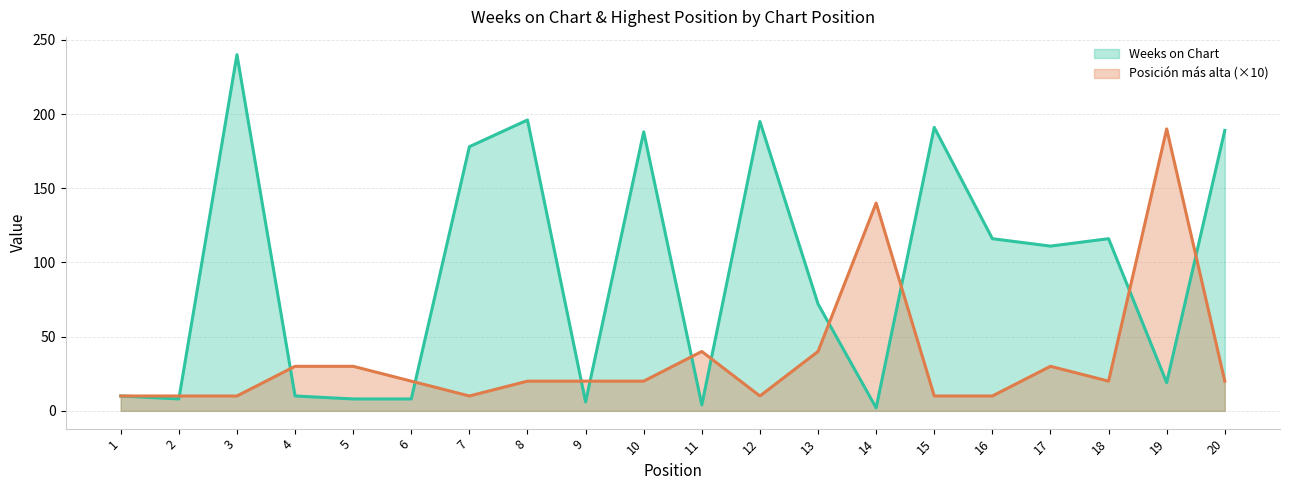

Is it true that Posicion mas alta equals 10 at 12?

True